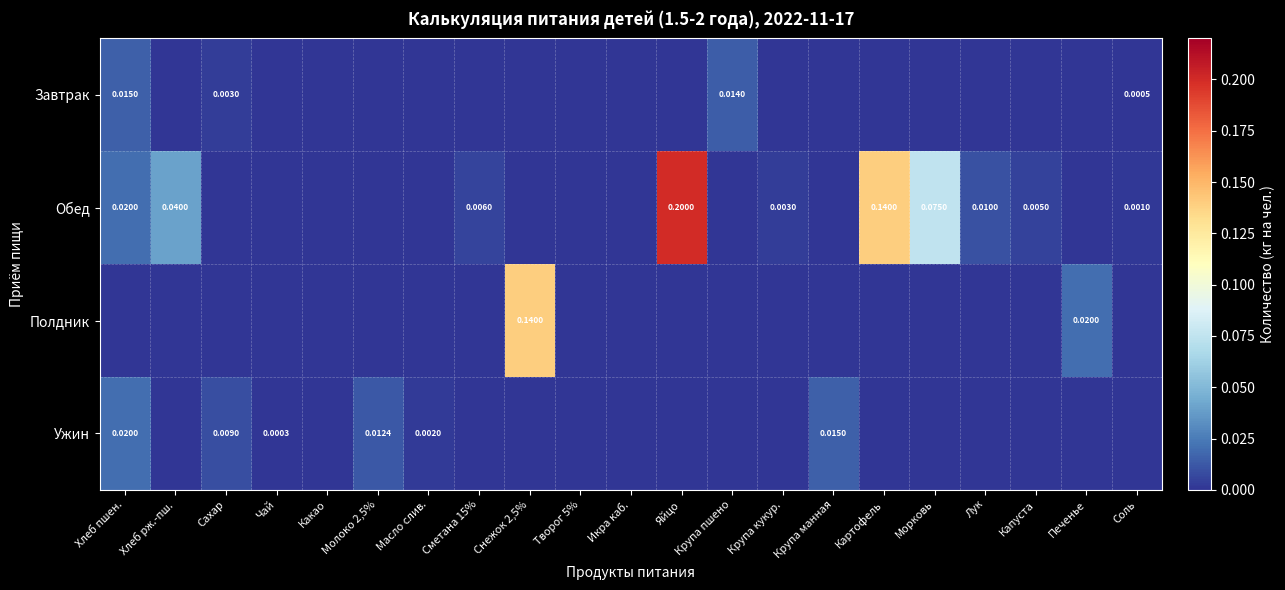

How many Полдник values are between 0 and 1?

21